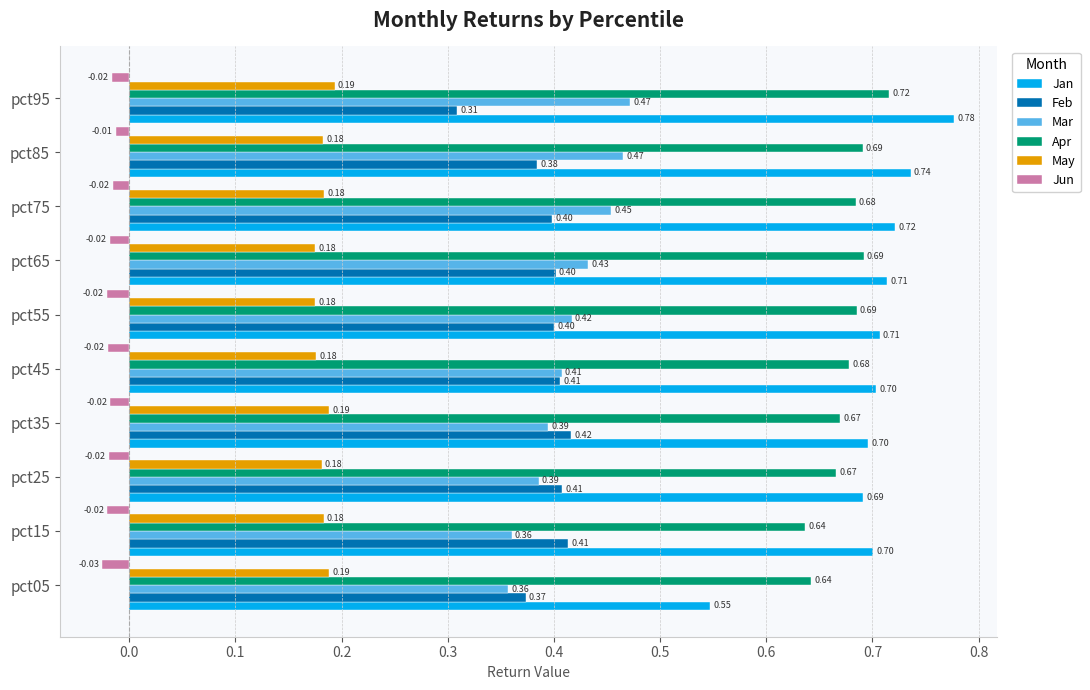

What is the sum of the Apr values at pct95 and pct05?

1.4